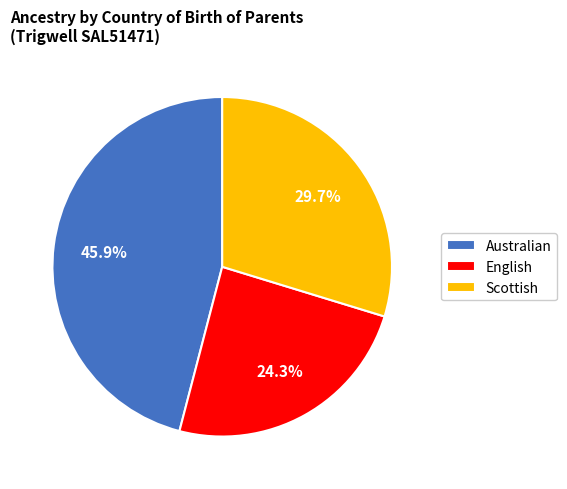

To the nearest percent, what percentage of the pie is Scottish?

30%